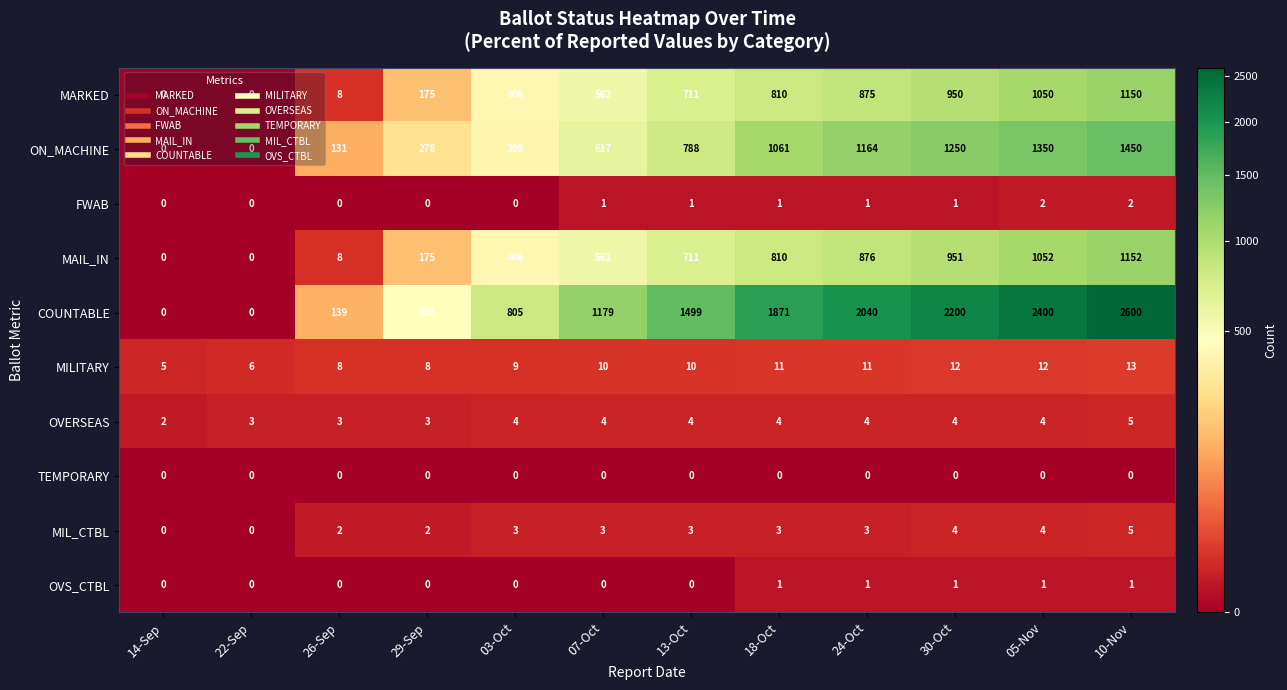

What is the sum of all OVERSEAS values?

44